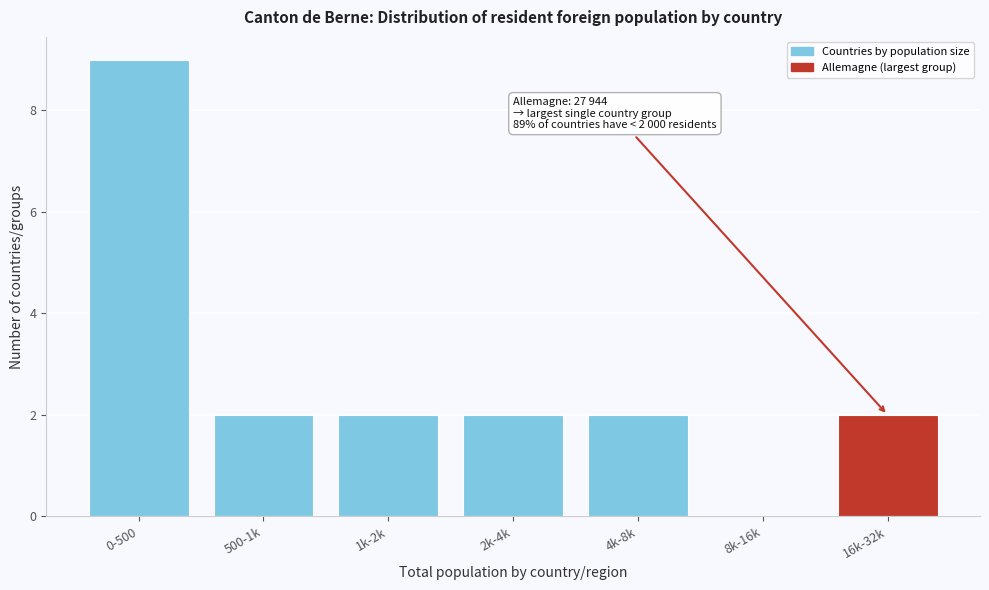

Reading left to right, what are all the values shown in this chart?

0-500=9	500-1k=2	1k-2k=2	2k-4k=2	4k-8k=2	8k-16k=0	16k-32k=2